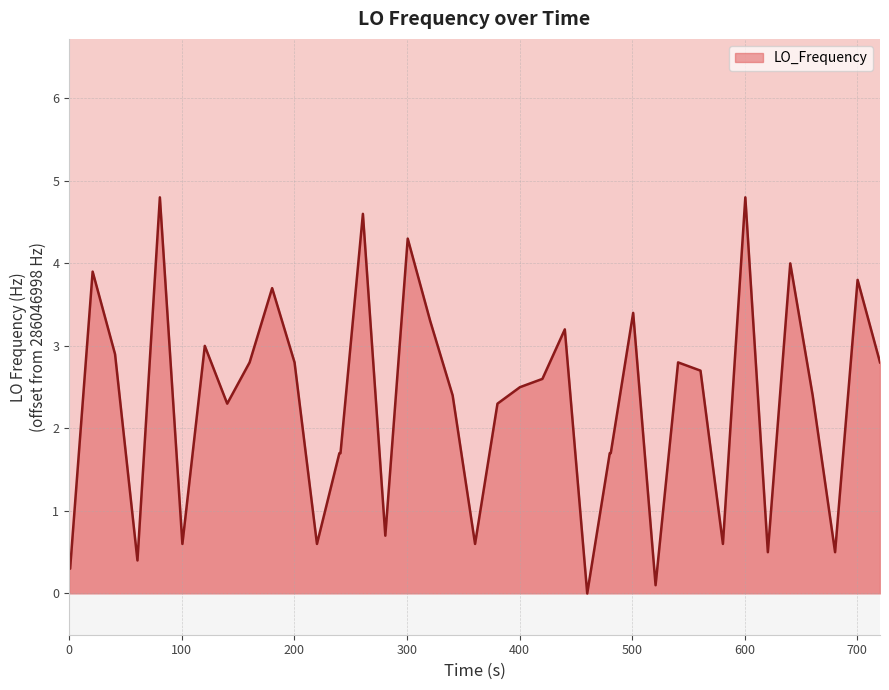

What is the maximum value shown in the chart?

4.8